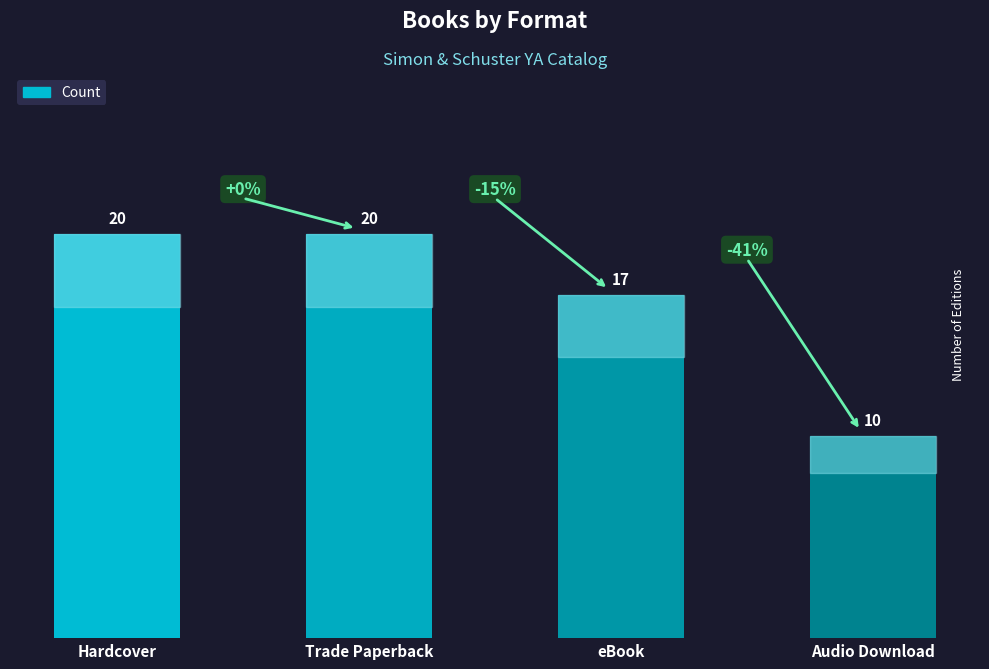

What is the approximate value at eBook?

17